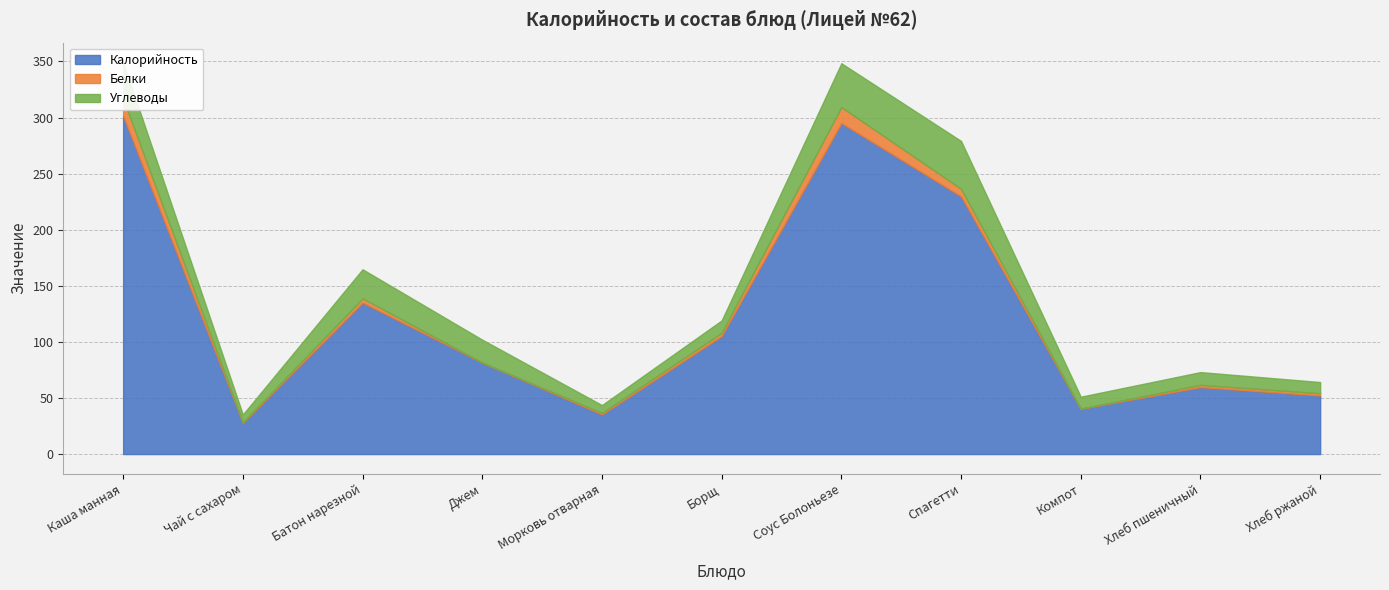

What is the value of the Белки point at the 6th from the left?

2.8